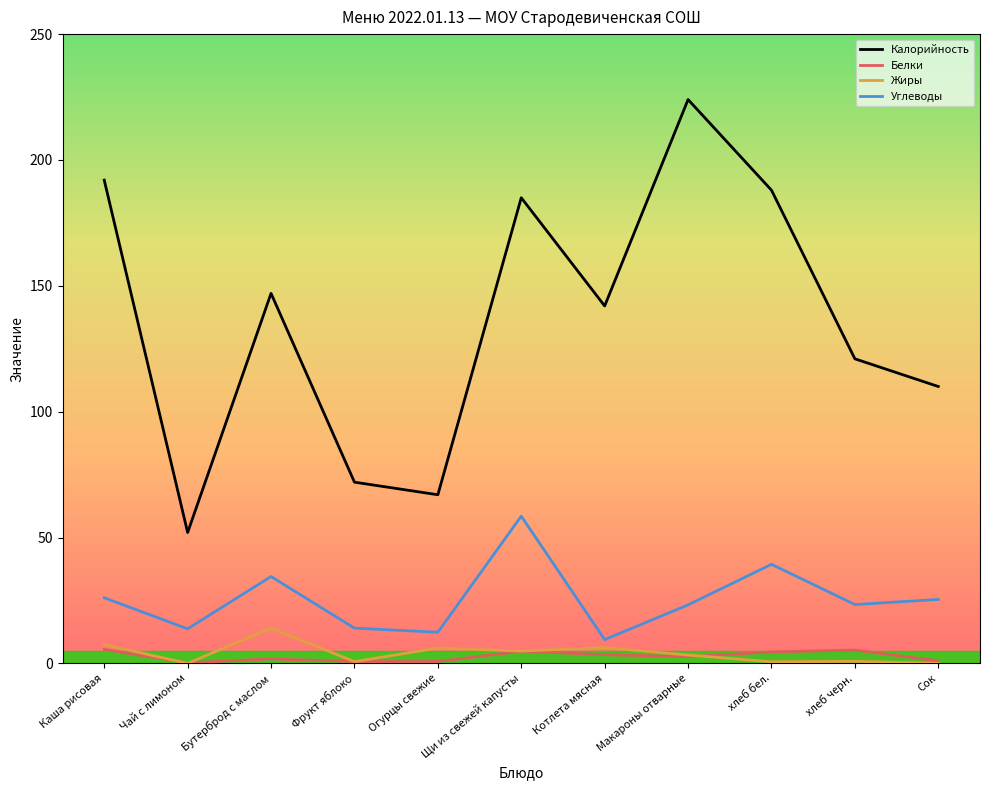

What is the sum of all Калорийность values?

1500.0